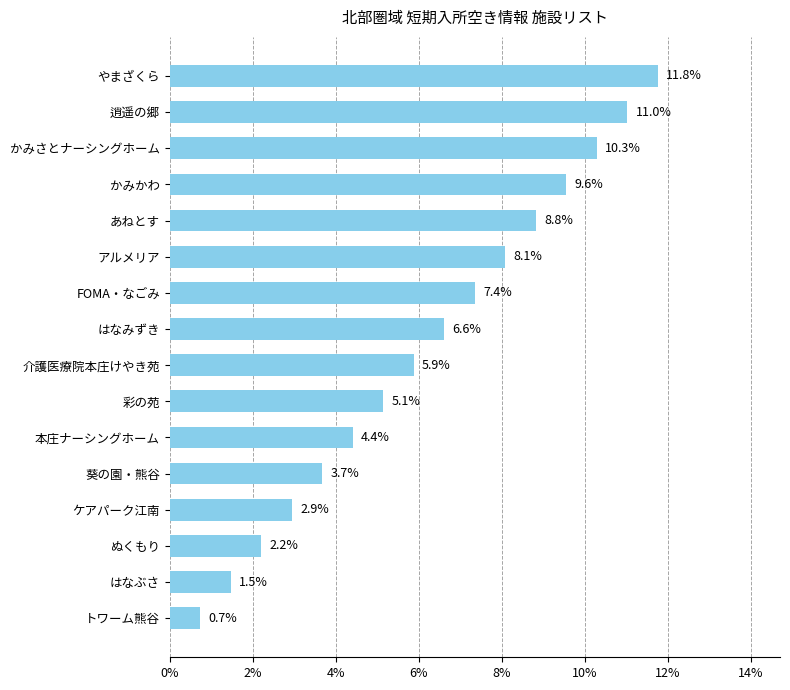

How many bars are there in total?

16